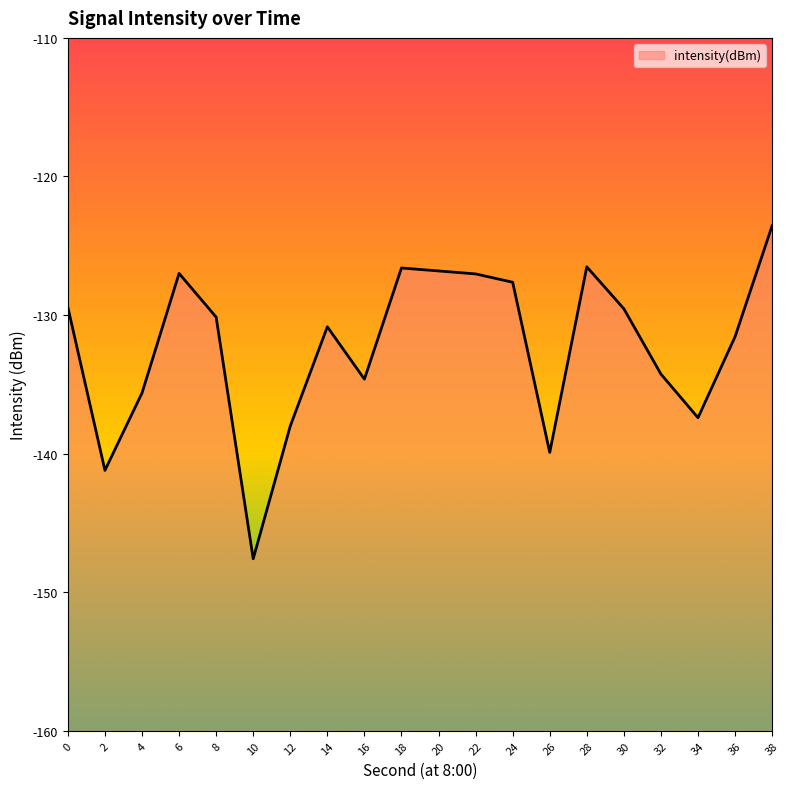

What is the value of the 4th point from the left?

-127.0